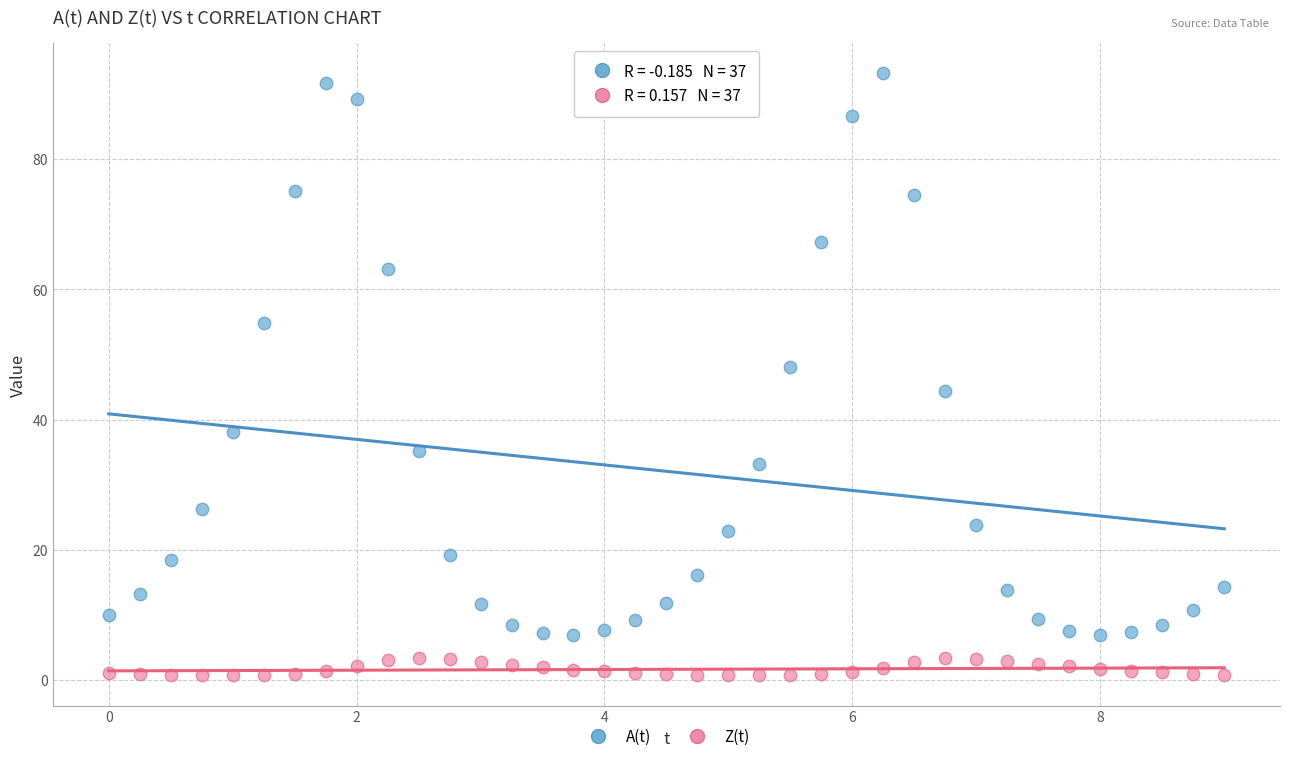

Which series reaches the minimum Y coordinate?

Z(t)